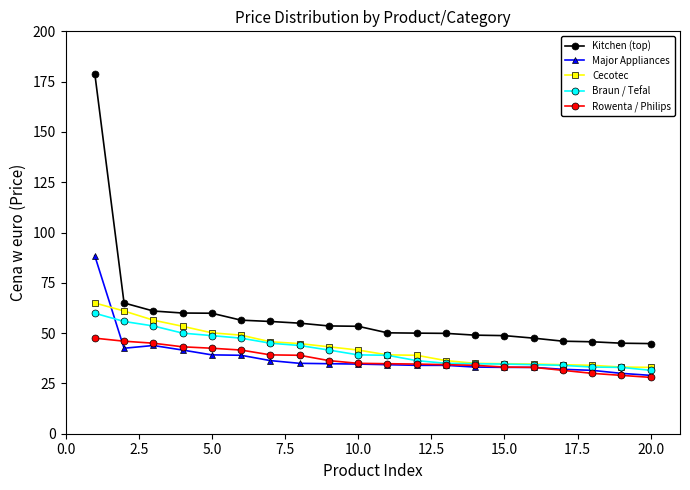

Which series has the largest total across all categories?

Kitchen (top)